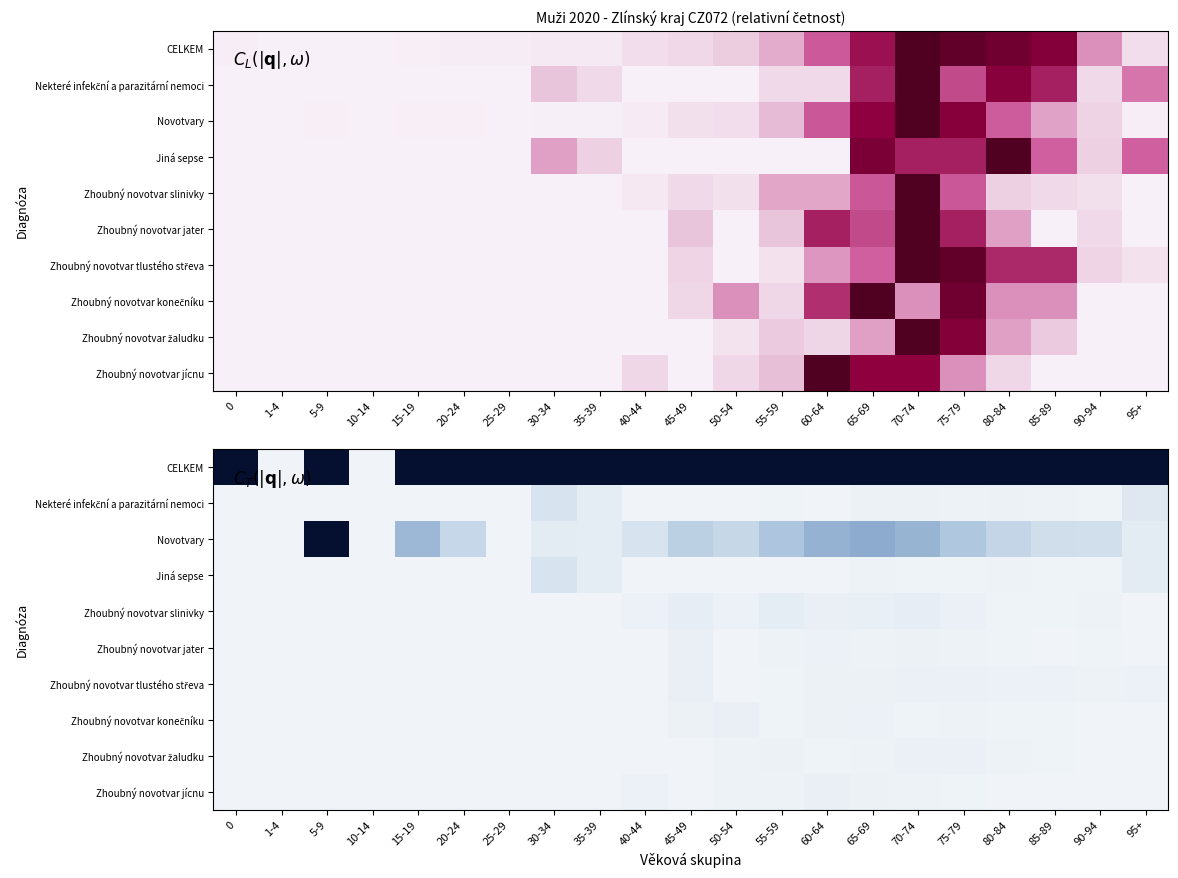

What is the total value across all series at 45-49?

1.3